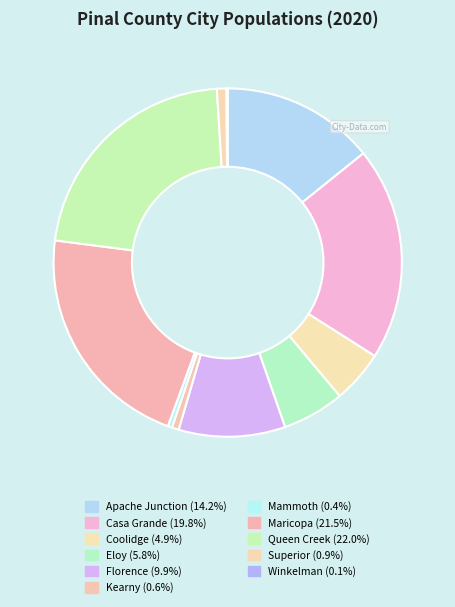

What percentage is the Superior slice, to the nearest percent?

1%